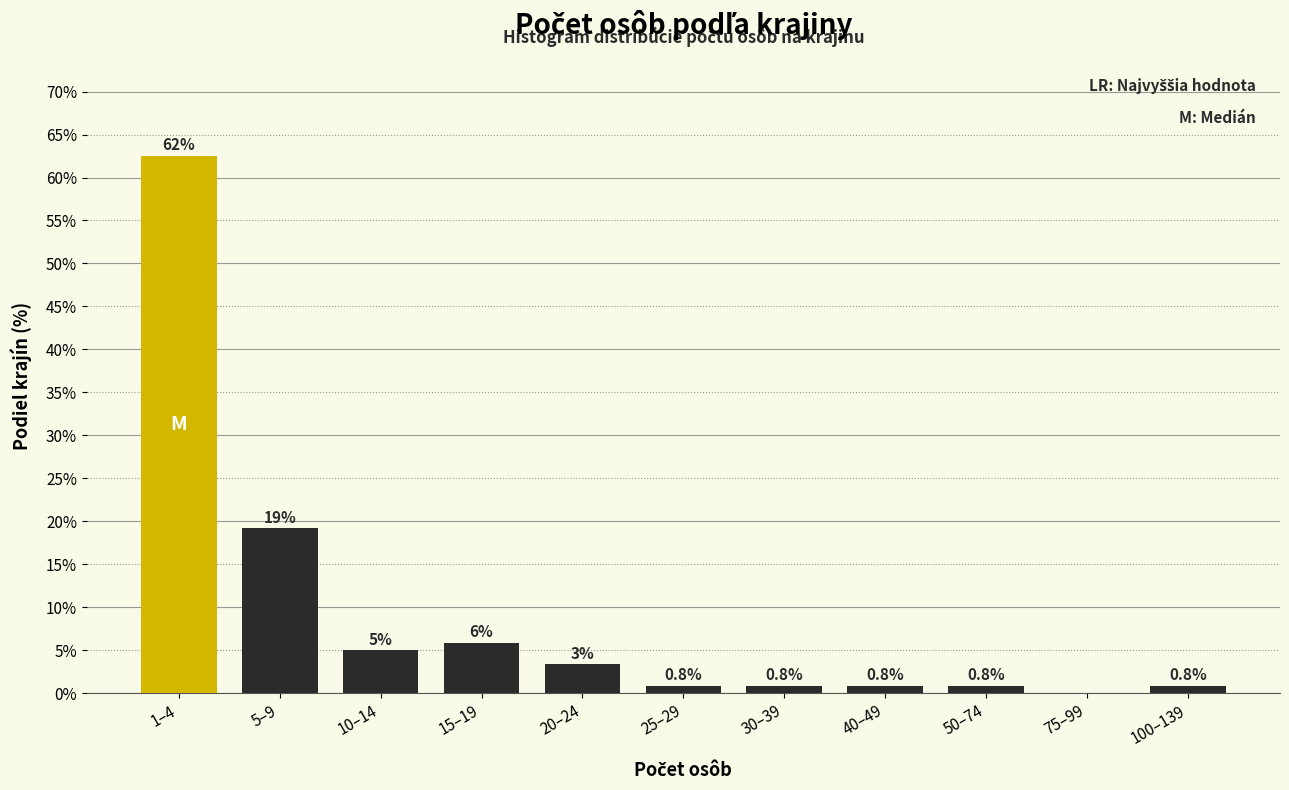

What value does the data have at 1–4?

62.5